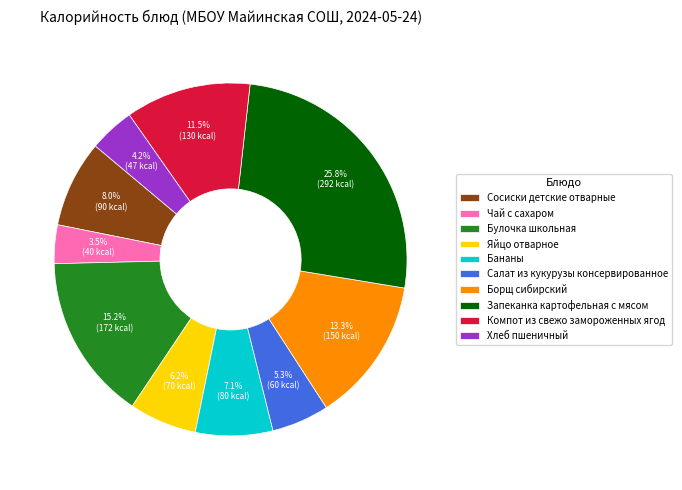

Does any single category account for the majority?

No